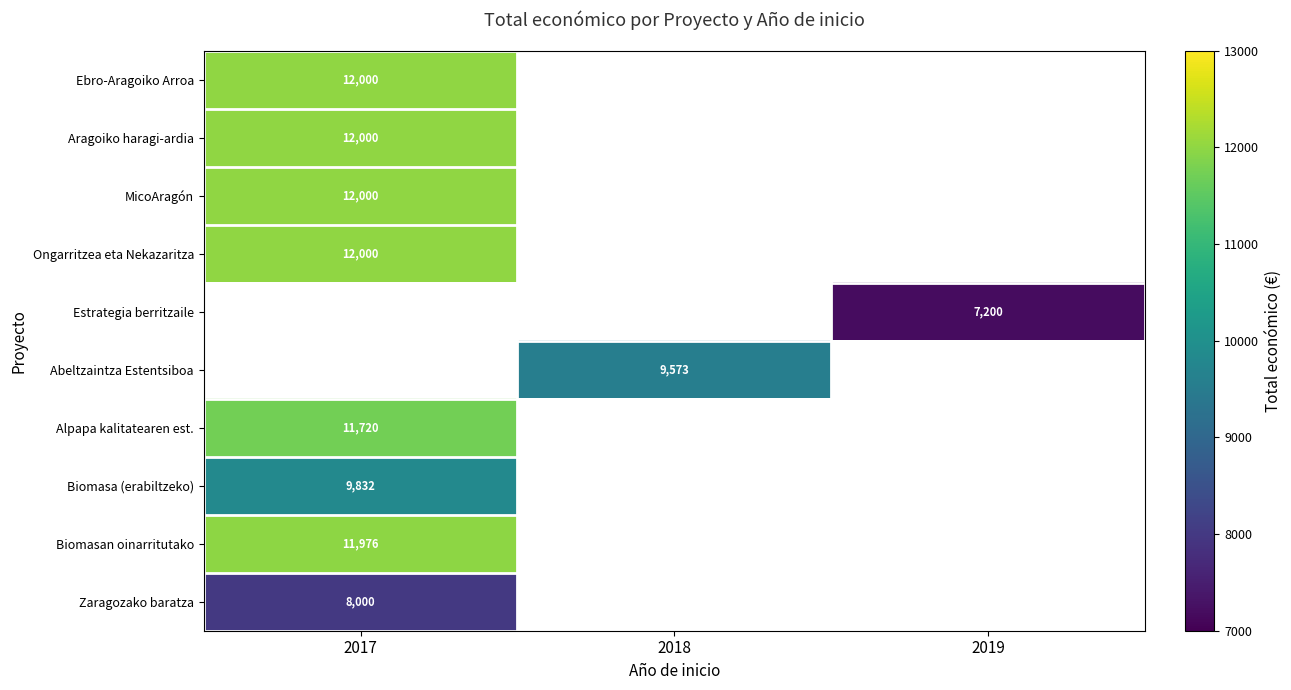

Which has a higher value, 2018 or 2017?

2017